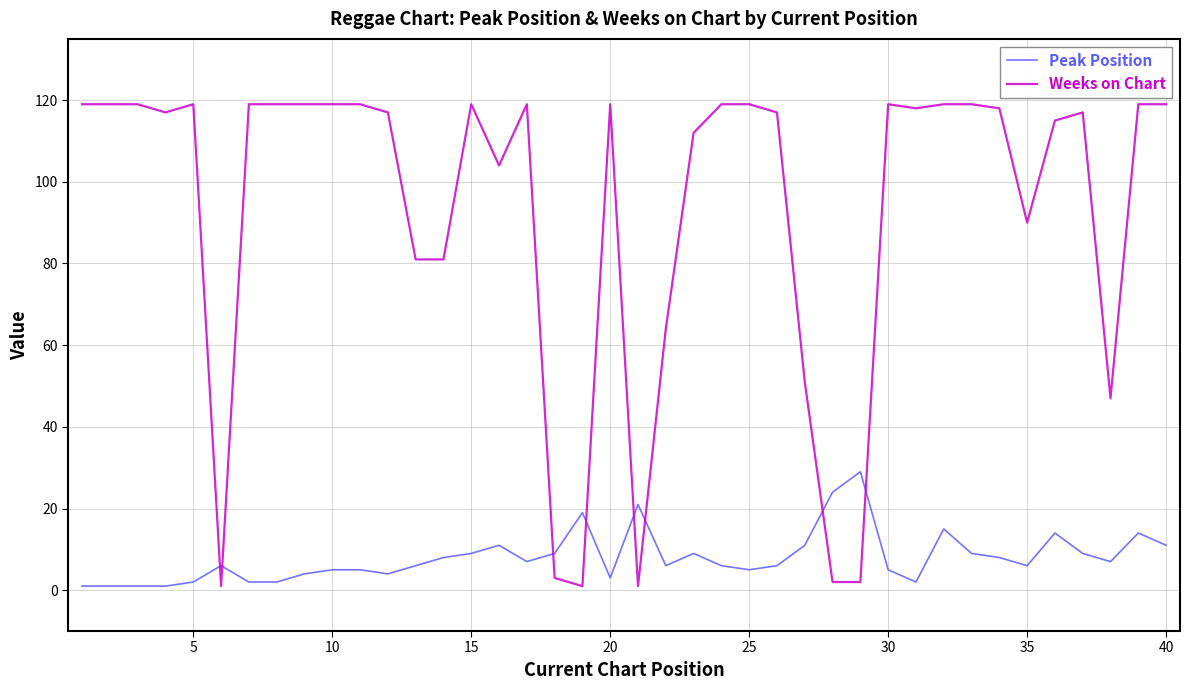

Which series ends up on top after the final intersection of Weeks on Chart and Peak Position?

Weeks on Chart